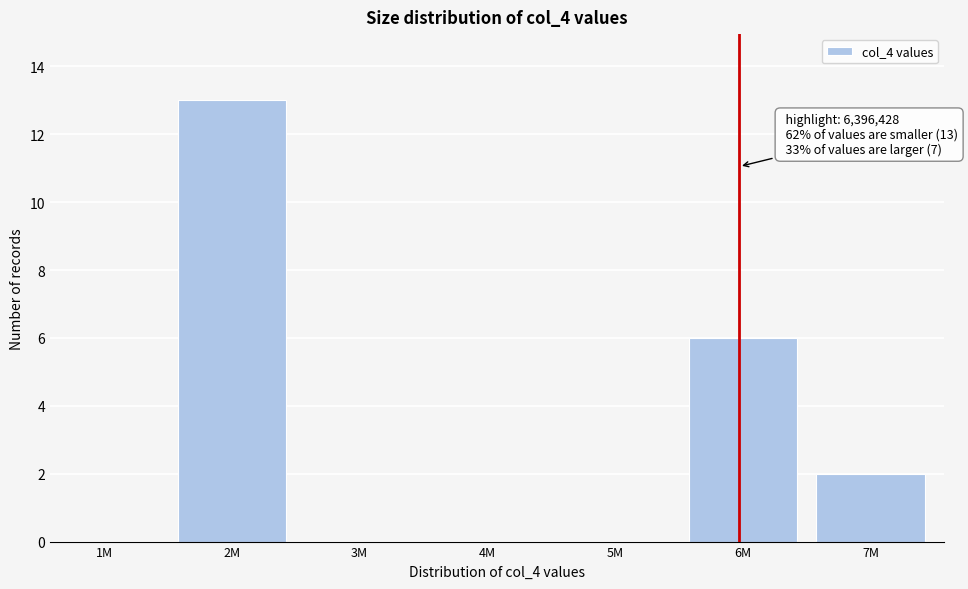

Reading right to left, extract all data points from this chart.

7M=2	6M=6	5M=0	4M=0	3M=0	2M=13	1M=0